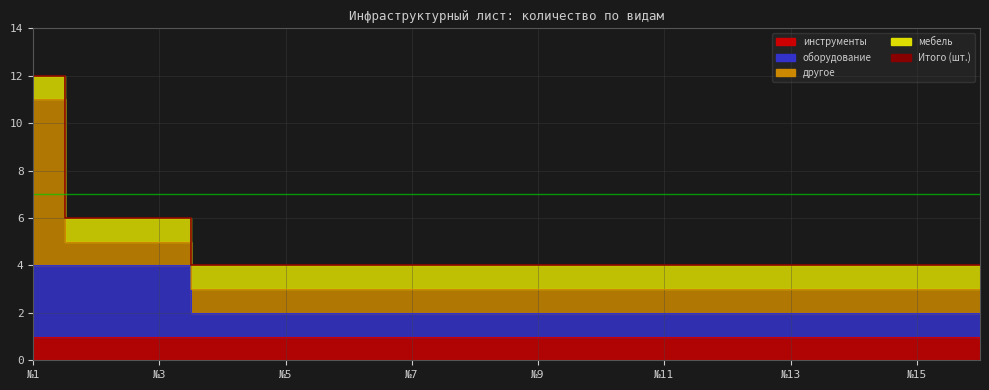

What is the value of the 4th point from the left?

4